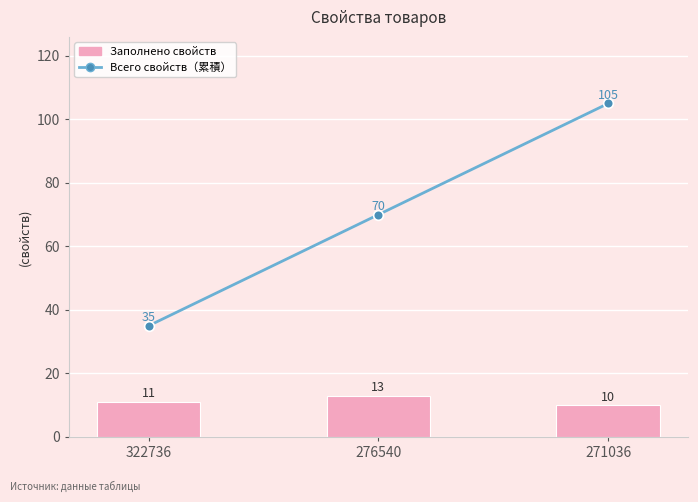

List the series in order of their peak value, highest first.

Всего свойств（累積）, Заполнено свойств